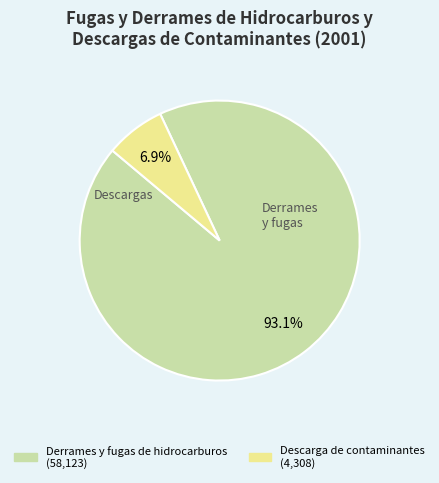

How many segments does this pie chart have?

2